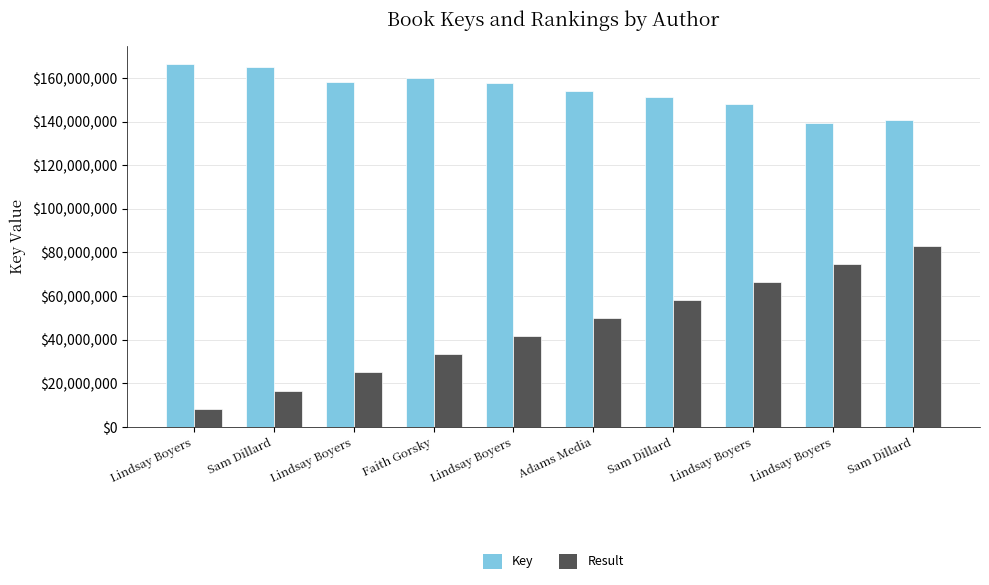

What is the minimum value shown in the chart?

8309520.2